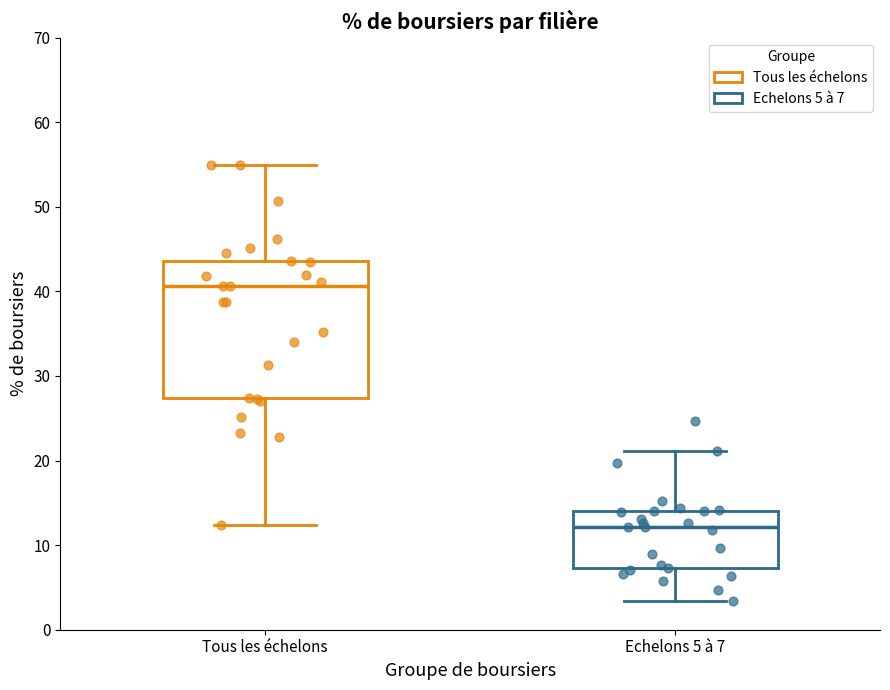

Which box is the tallest, from its lower edge to its upper edge?

Tous les échelons